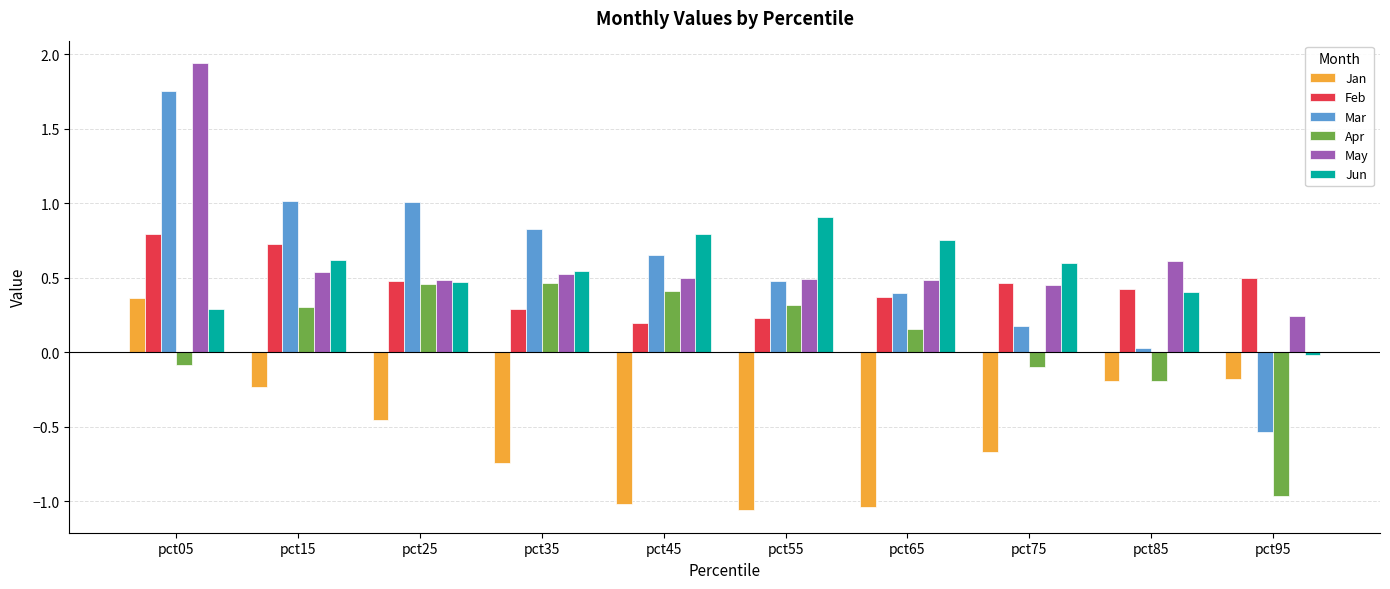

Which series has the largest range (max minus min)?

Mar